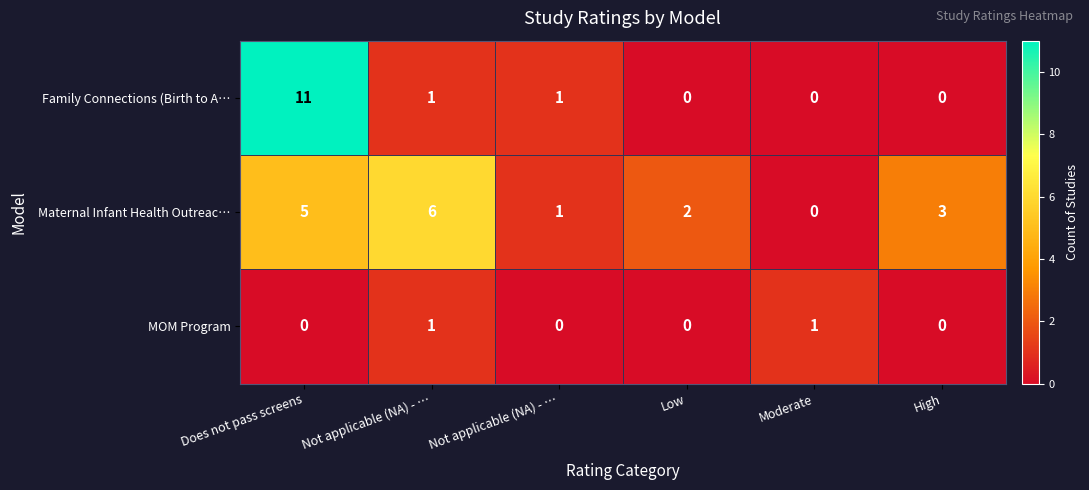

How many values in Maternal Infant Health Outreac… are above zero?

5